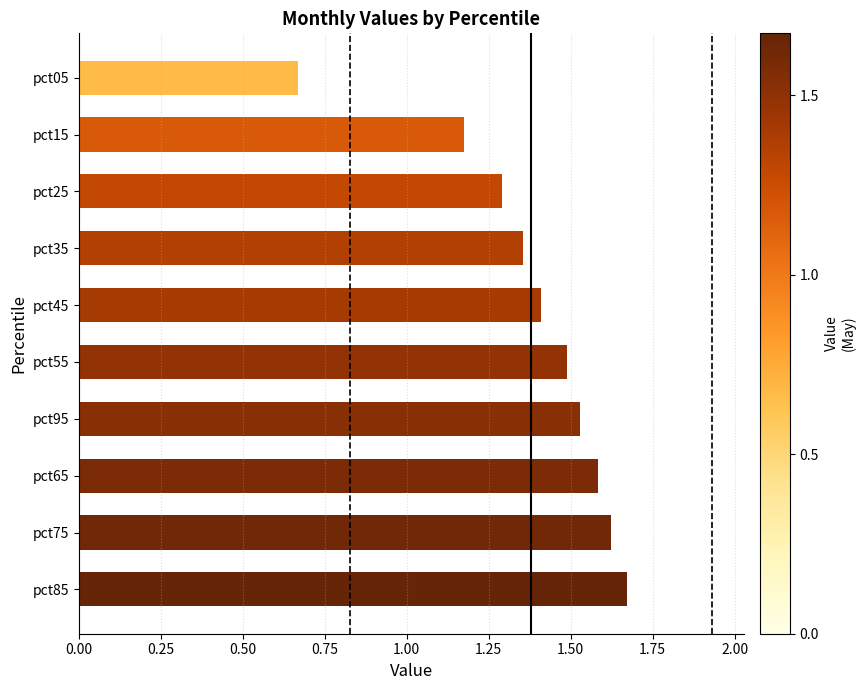

Is it true that Lower ref equals 0 at 0.00?

True